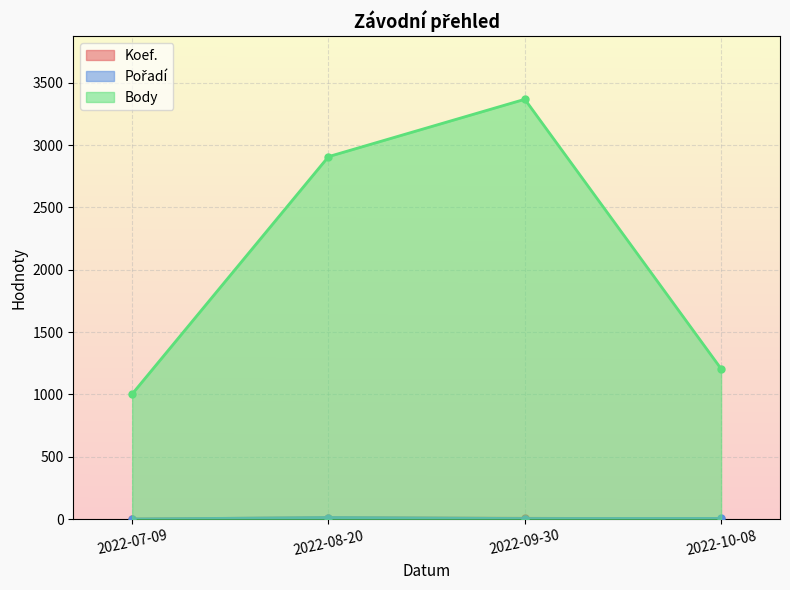

Between which two adjacent categories do Koef. and Pořadí first intersect?

2022-08-20 and 2022-09-30